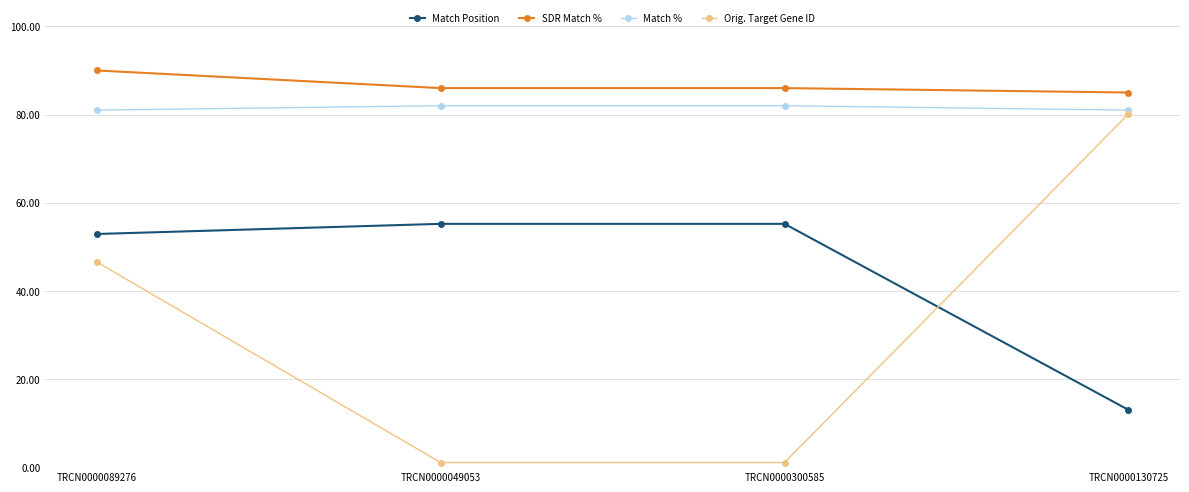

The SDR Match % series shows 51.3 at TRCN0000049053. True or false?

False